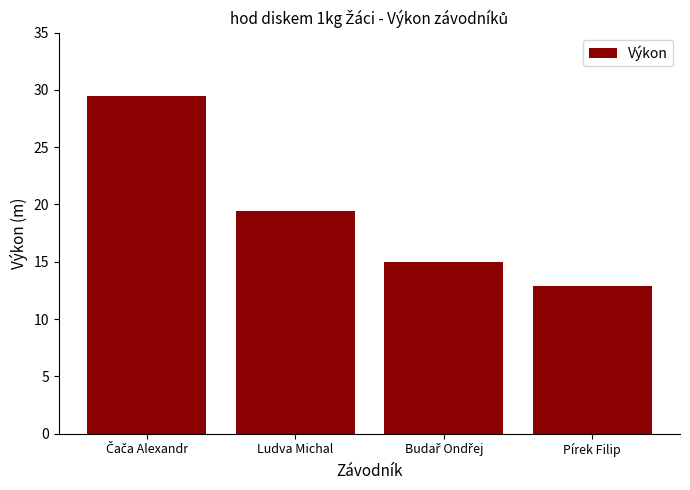

What is the ratio of the value at Pírek Filip to the value at Ludva Michal?

0.7